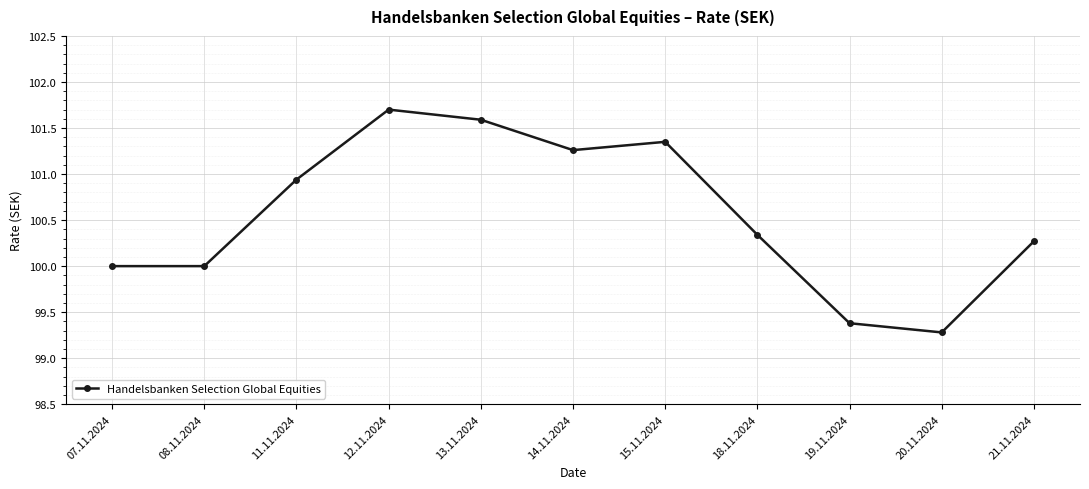

What is the approximate value at 19.11.2024?

99.4